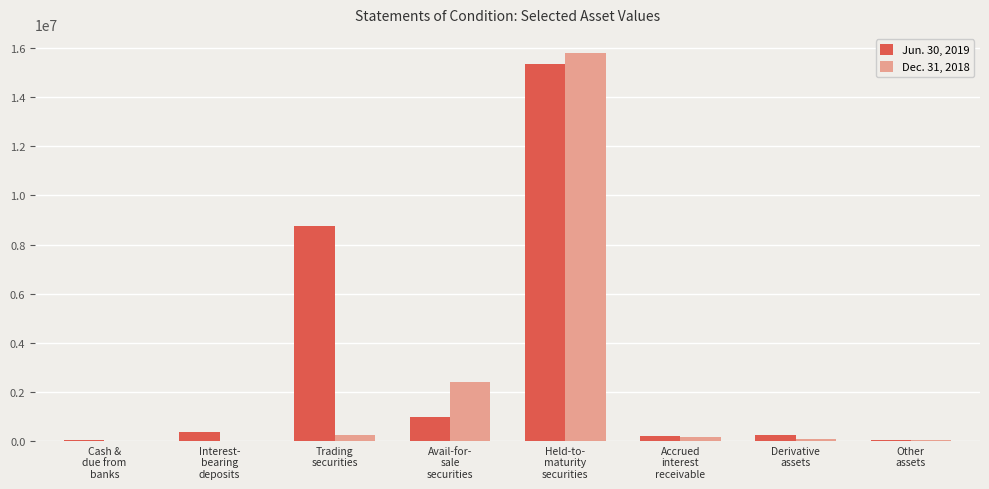

The Jun. 30, 2019 series shows 23848117 at Held-to-
maturity
securities. True or false?

False